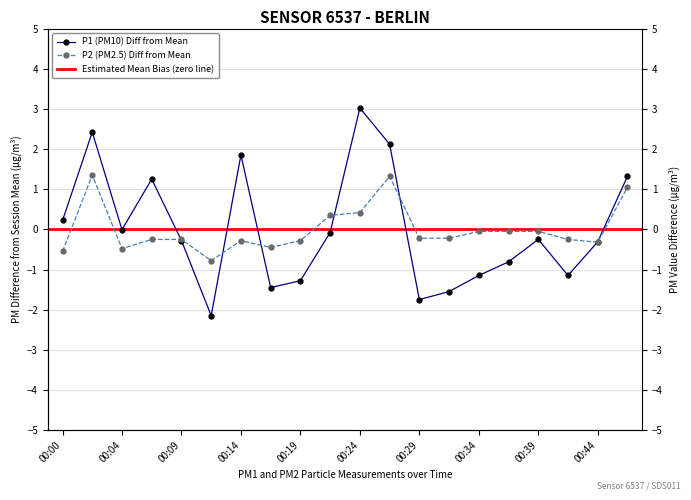

The P1 series shows -1.1 at 00:34. True or false?

True